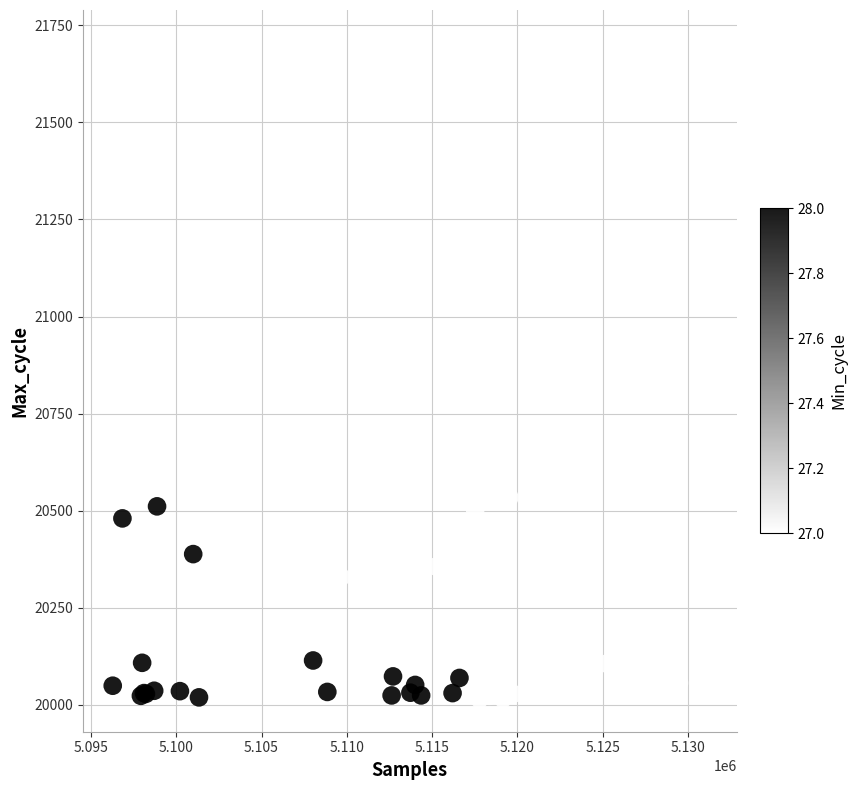

What Y value in the scatter plot is closest to 20860?

20603